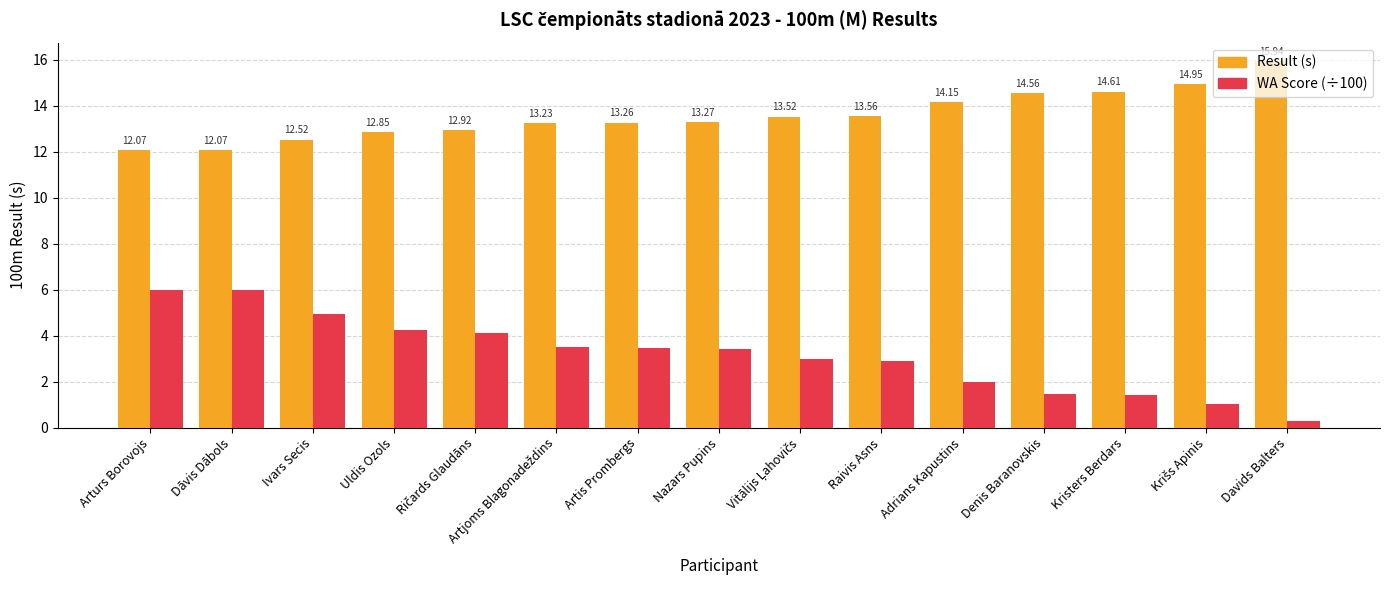

Is the value of Result (s) at Adrians Kapustins greater than the value of WA Score (÷100) at Ivars Secis?

Yes